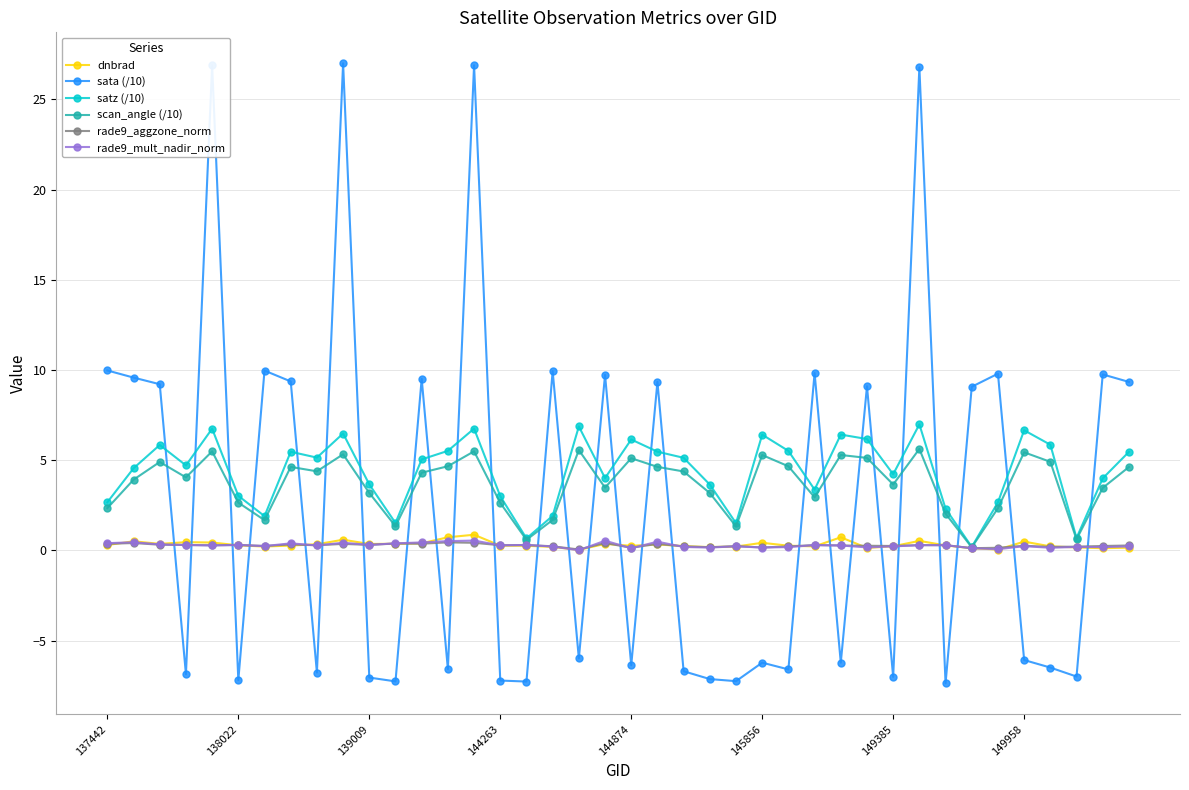

What are all the series names shown in the legend?

dnbrad, sata (/10), satz (/10), scan_angle (/10), rade9_aggzone_norm, rade9_mult_nadir_norm